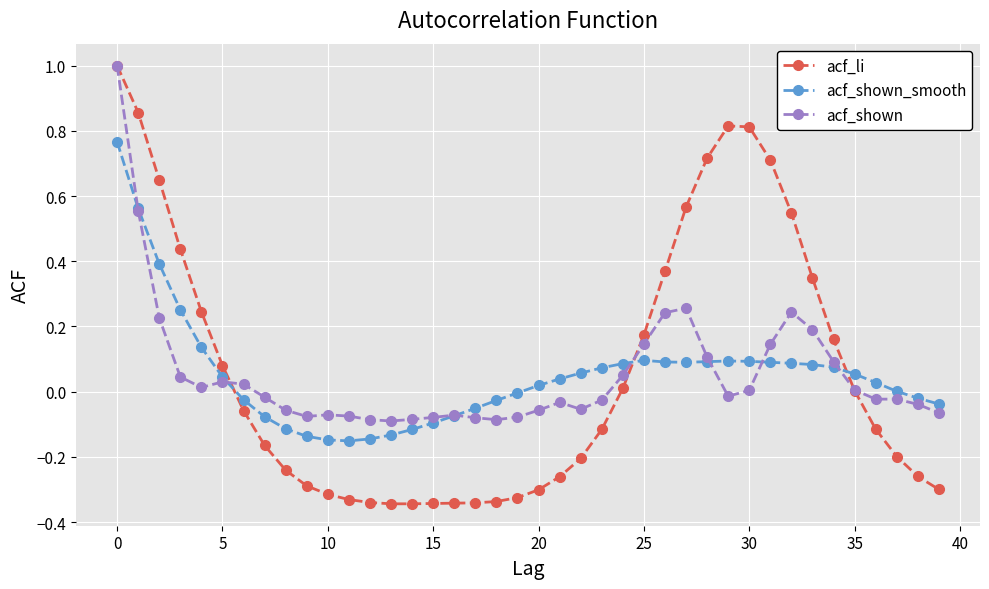

Which series has the largest range (max minus min)?

acf_li